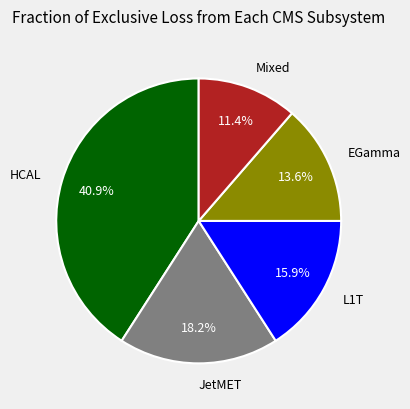

How many segments does this pie chart have?

5